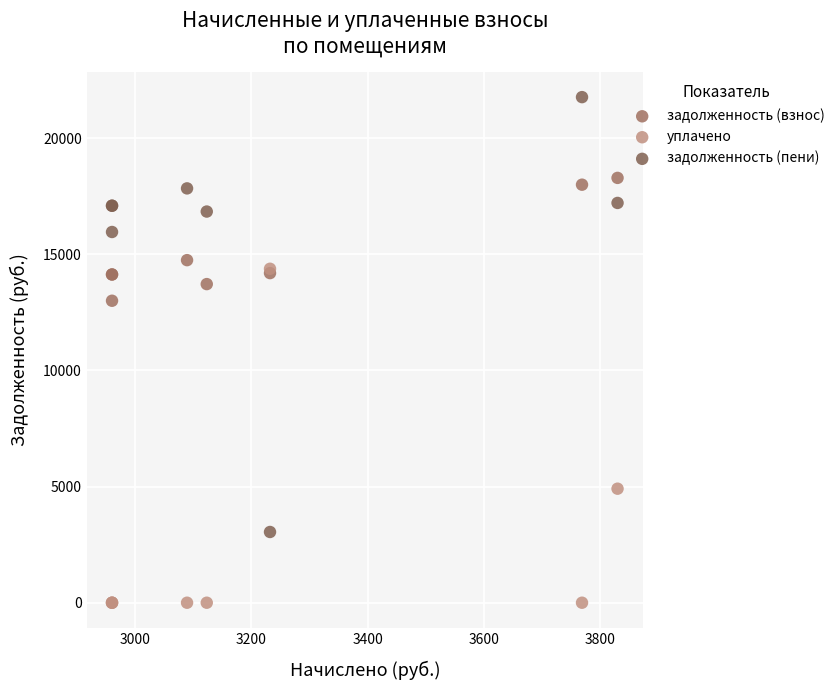

What are all the series names shown in the legend?

задолженность (взнос), уплачено, задолженность (пени)